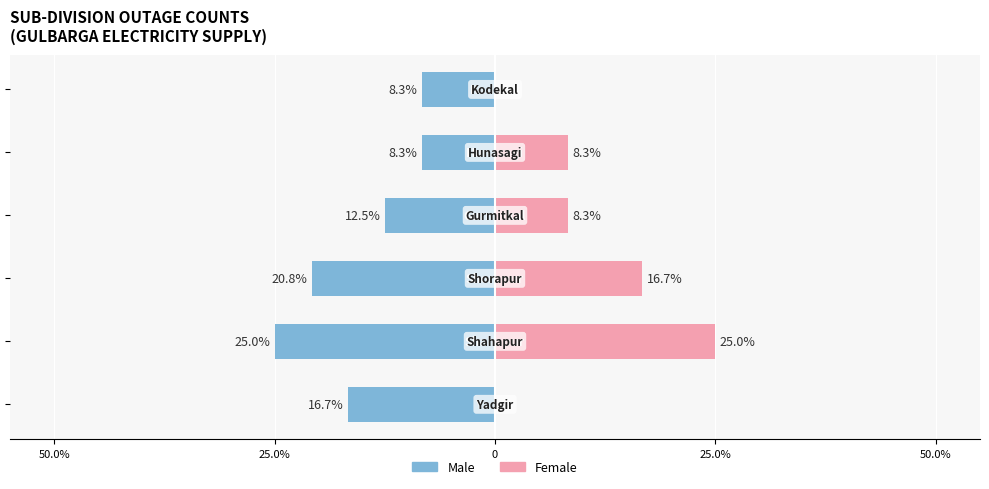

True or false: Male has a value of -3.1 at 50.0%.

False